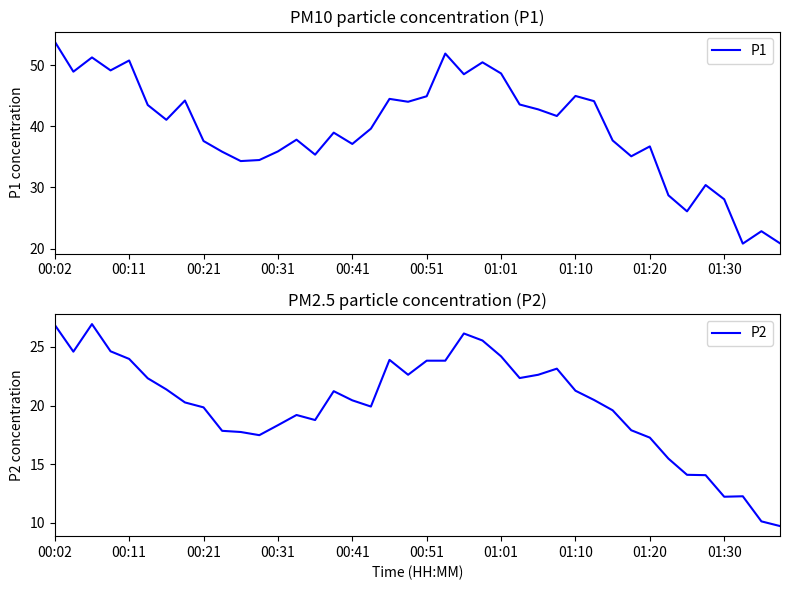

What is the highest value of the P1 series?

53.8